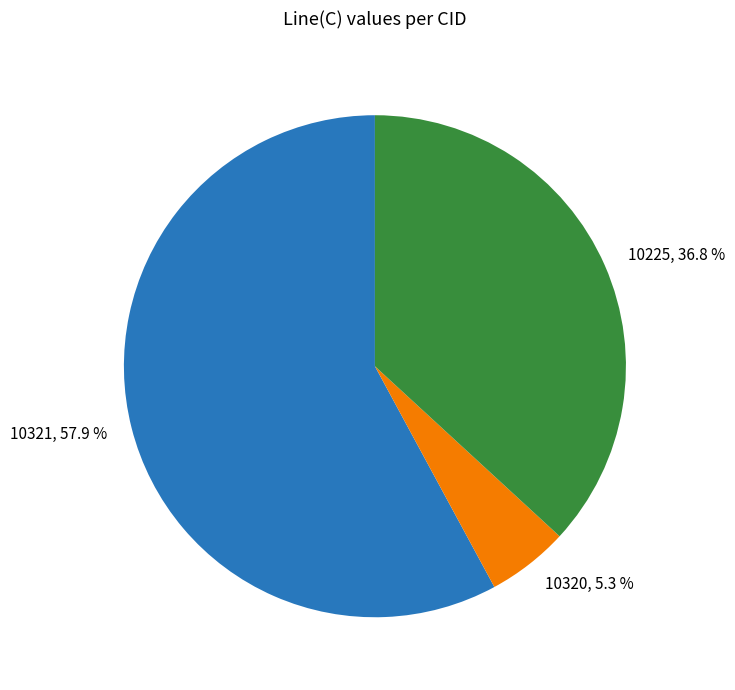

How many slices are in this pie chart?

3